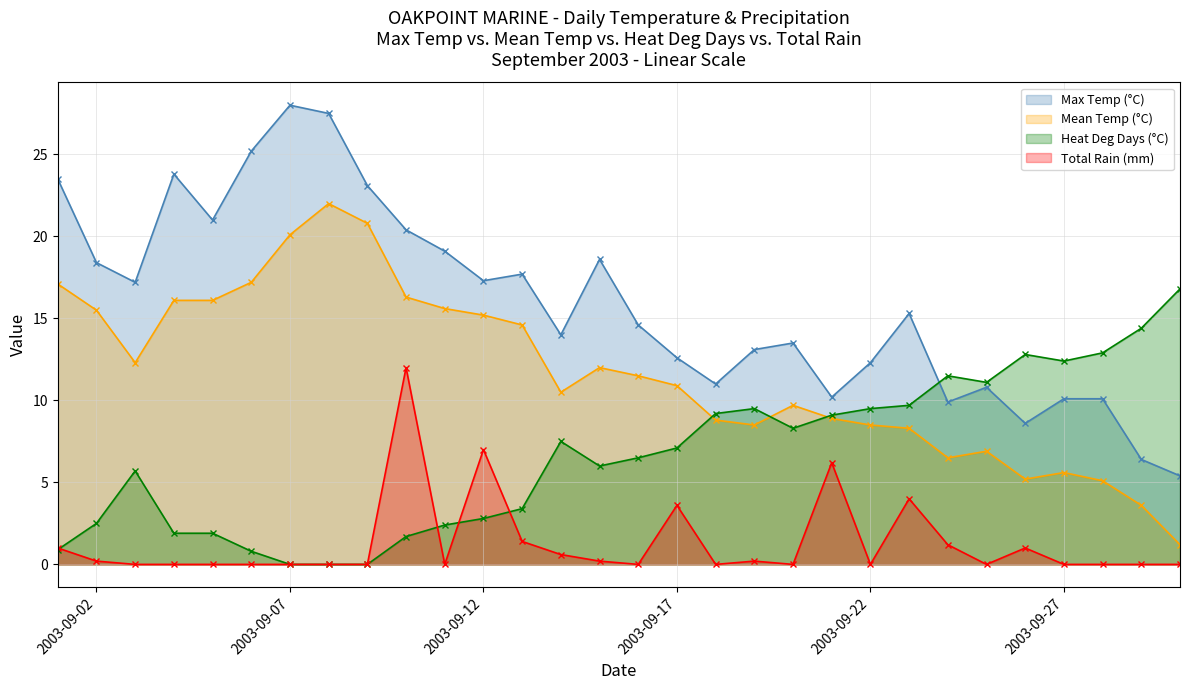

True or false: Max Temp (°C) and Mean Temp (°C) intersect in this chart.

False